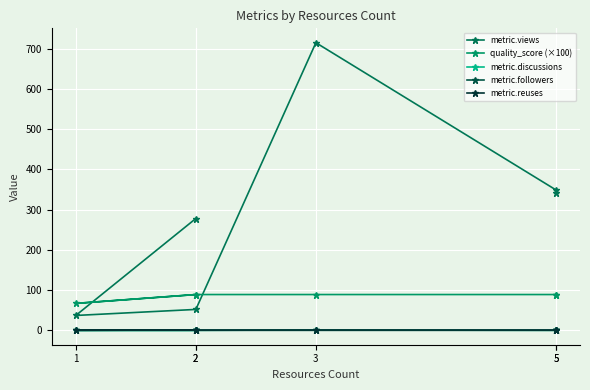

At which category does quality_score (×100) reach its first local valley?

1